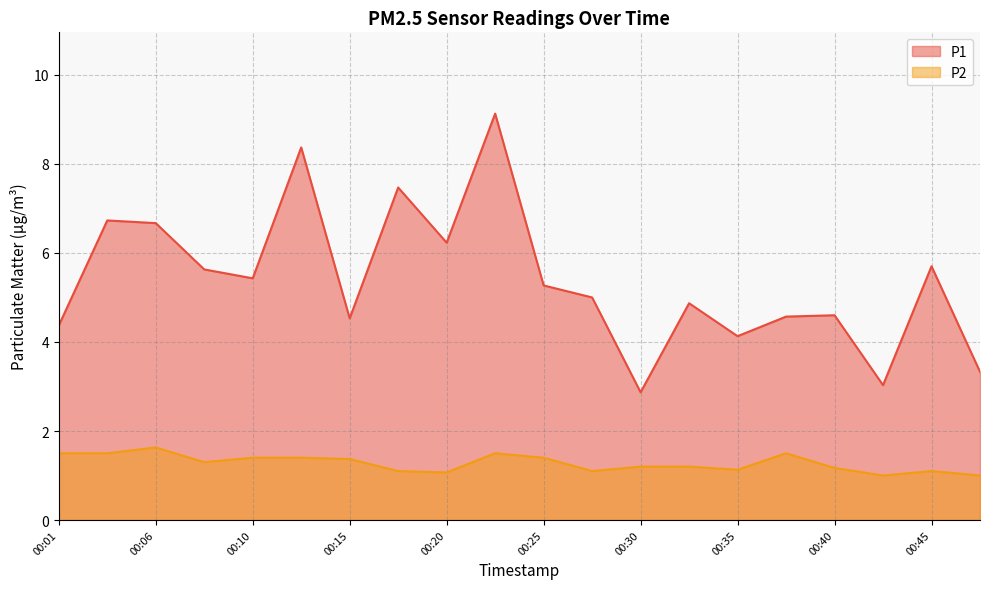

How many interior local peaks does the P1 series have?

7